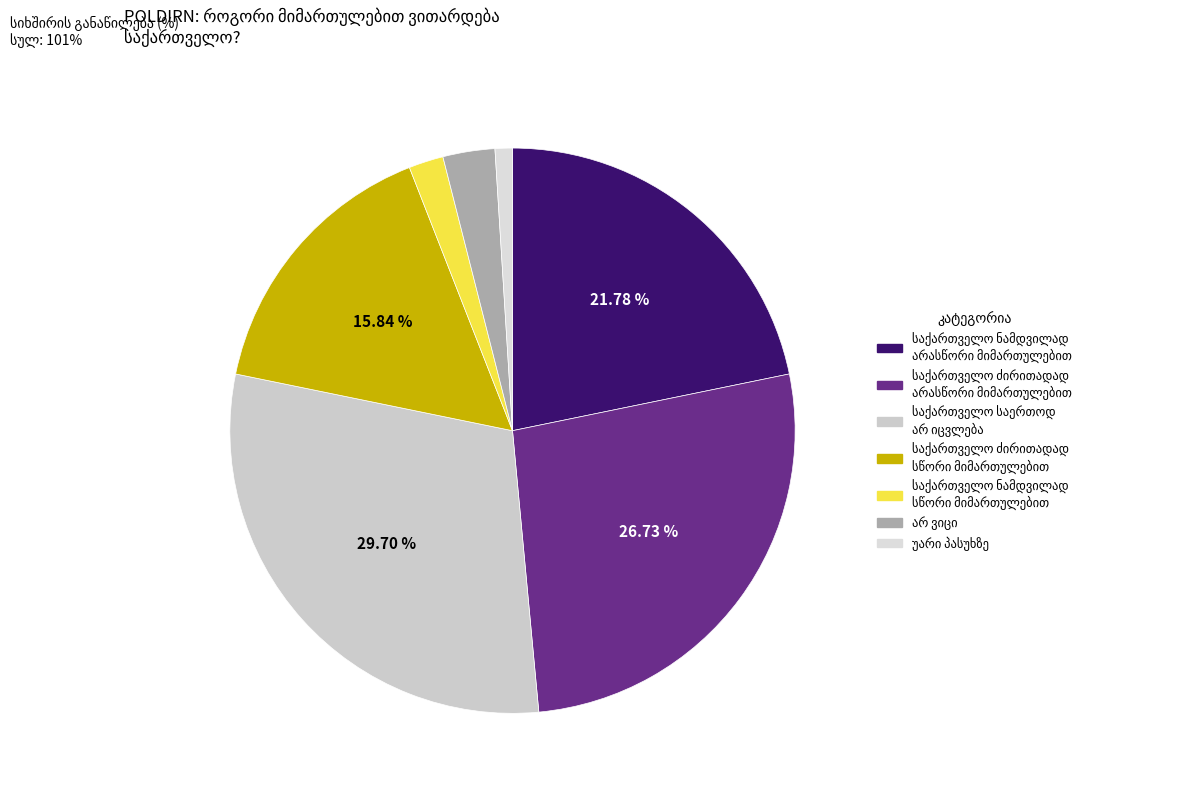

To the nearest percent, what percentage of the pie is არ ვიცი?

3%